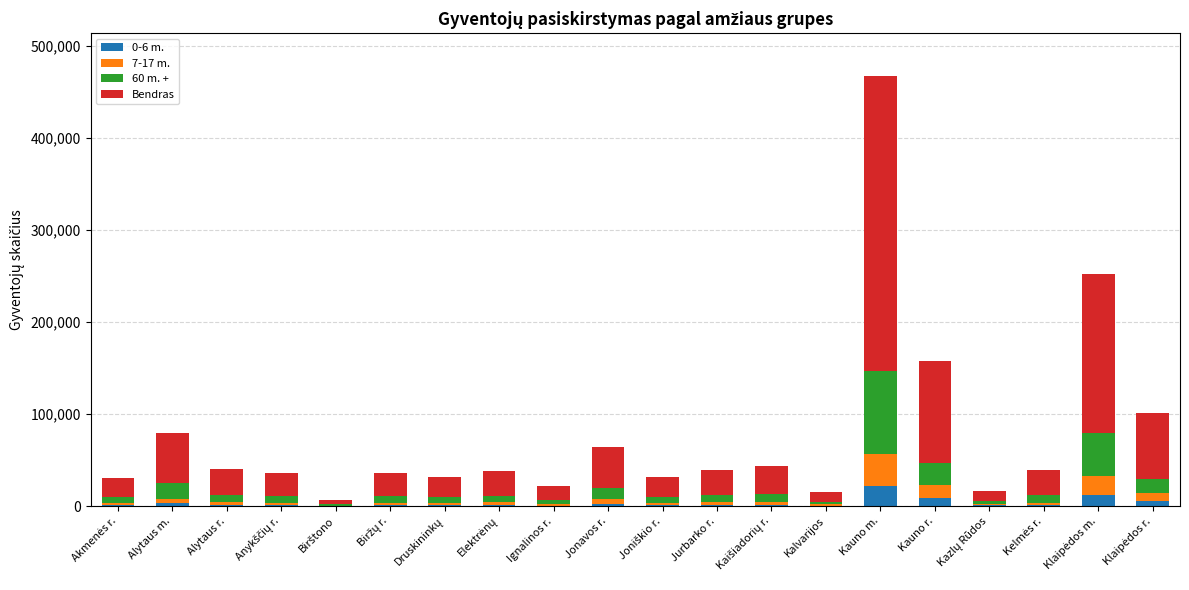

At which category is the sum across all series the highest?

Kauno m.